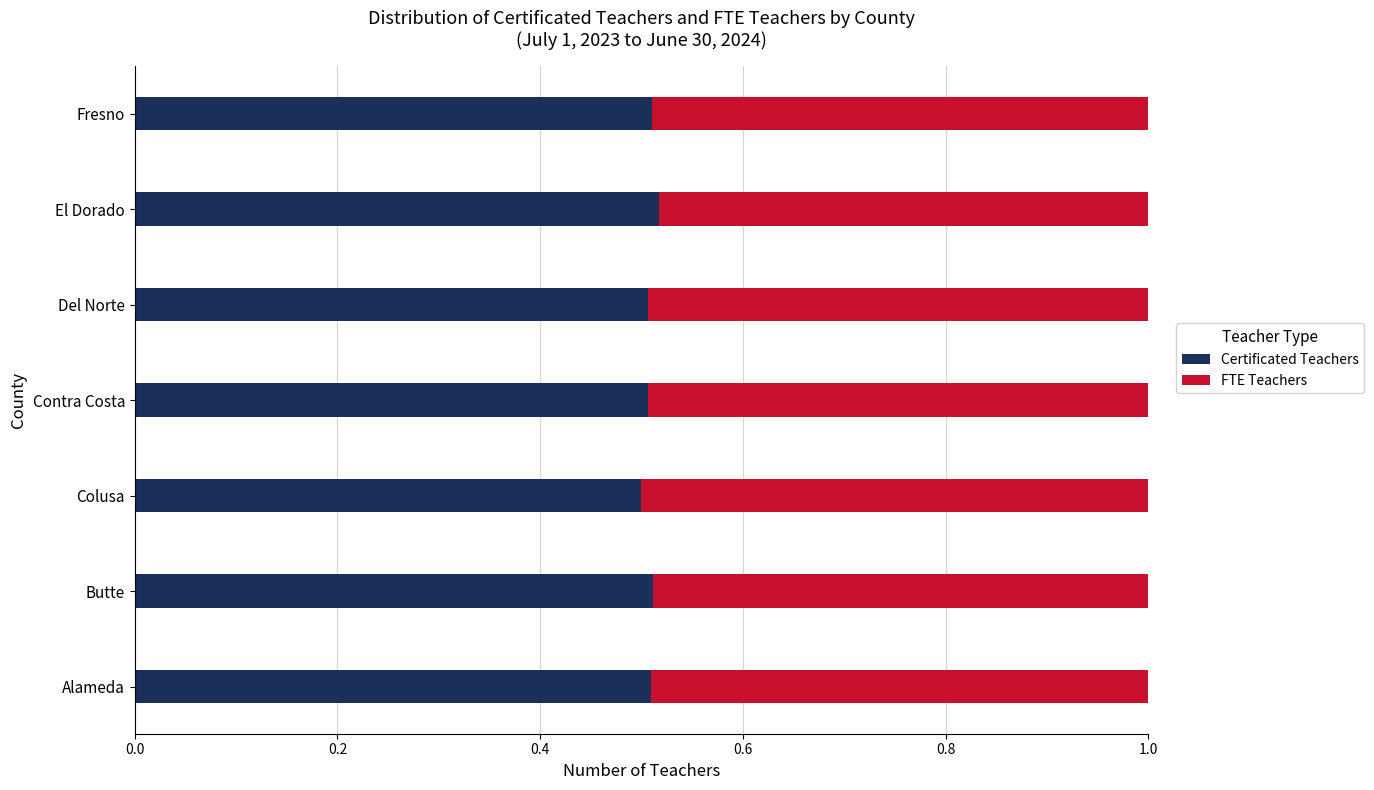

What is the sum of the Certificated Teachers values at El Dorado and Alameda?

1.0